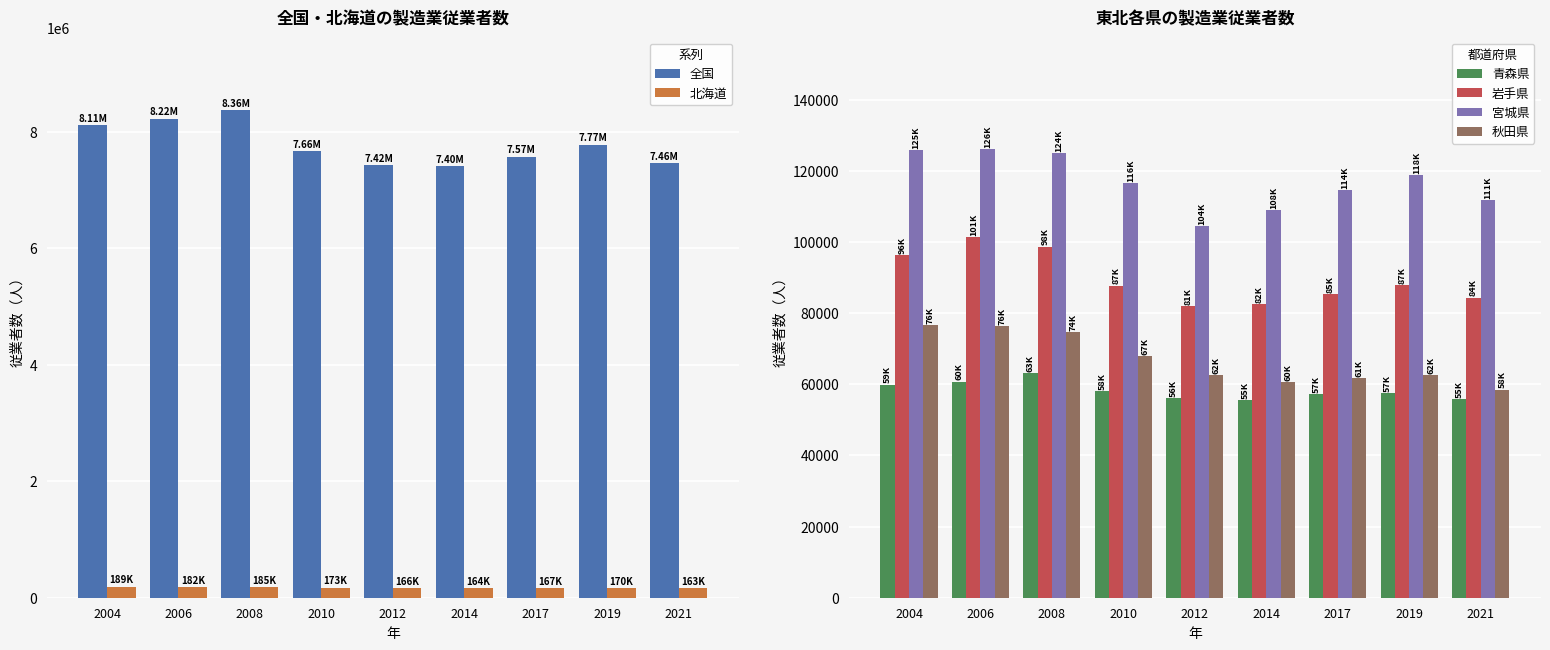

The 北海道 series shows 167770 at 2017. True or false?

True